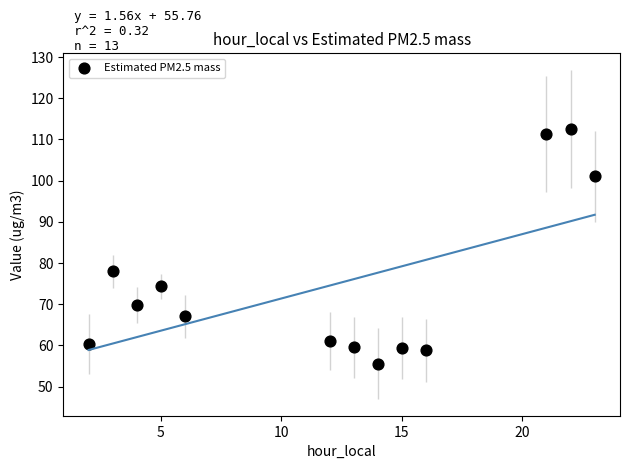

What Y value in the scatter plot is closest to 84?

78.0